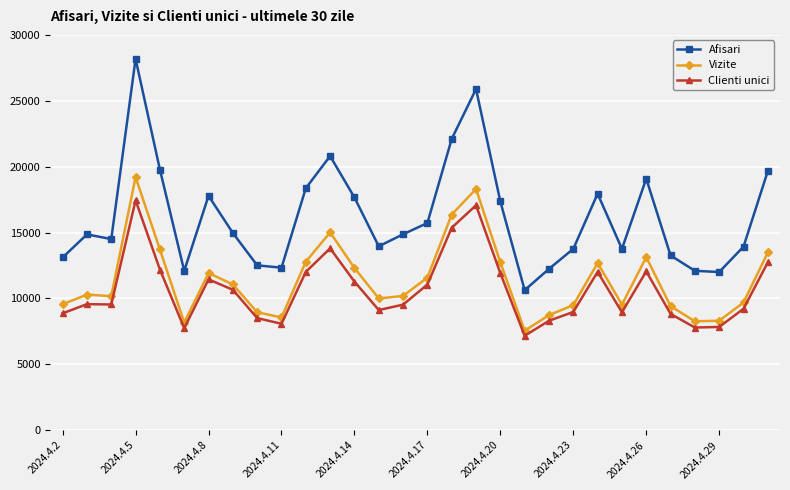

What is the value of the Clienti unici point at the 11th from the left?

12011